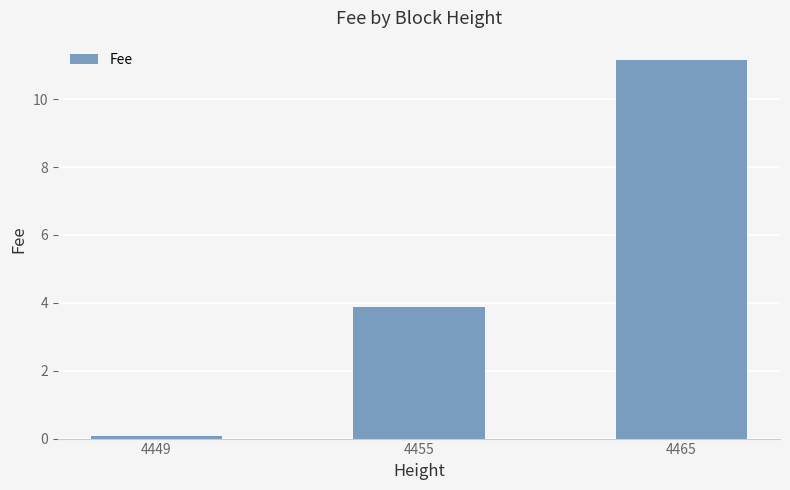

Reading left to right, list all the values displayed in this chart.

4449=0.1	4455=3.9	4465=11.2